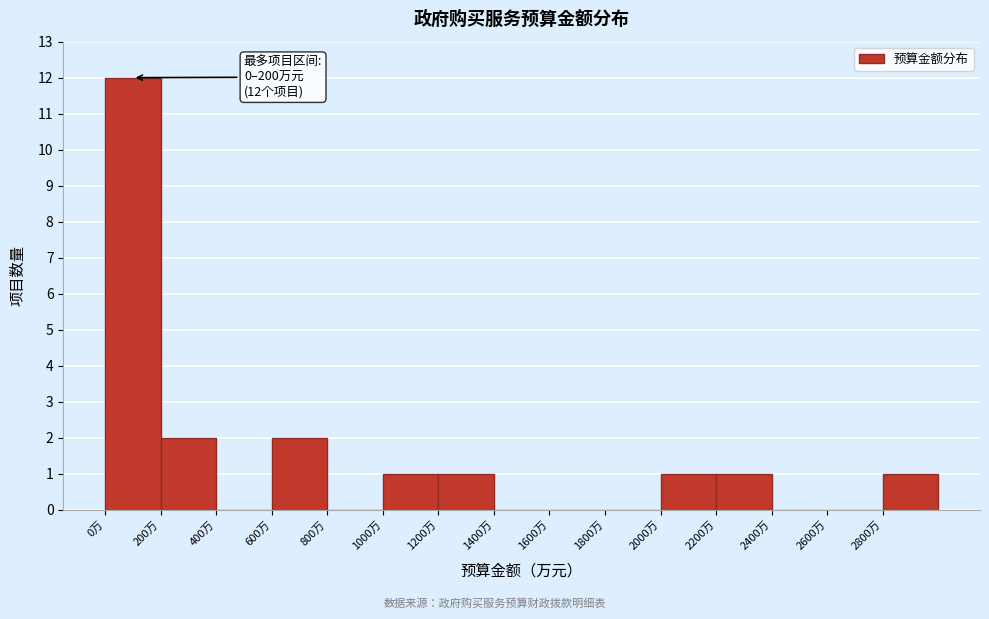

Over which range of the x-axis is the bar tallest?

0 to 200